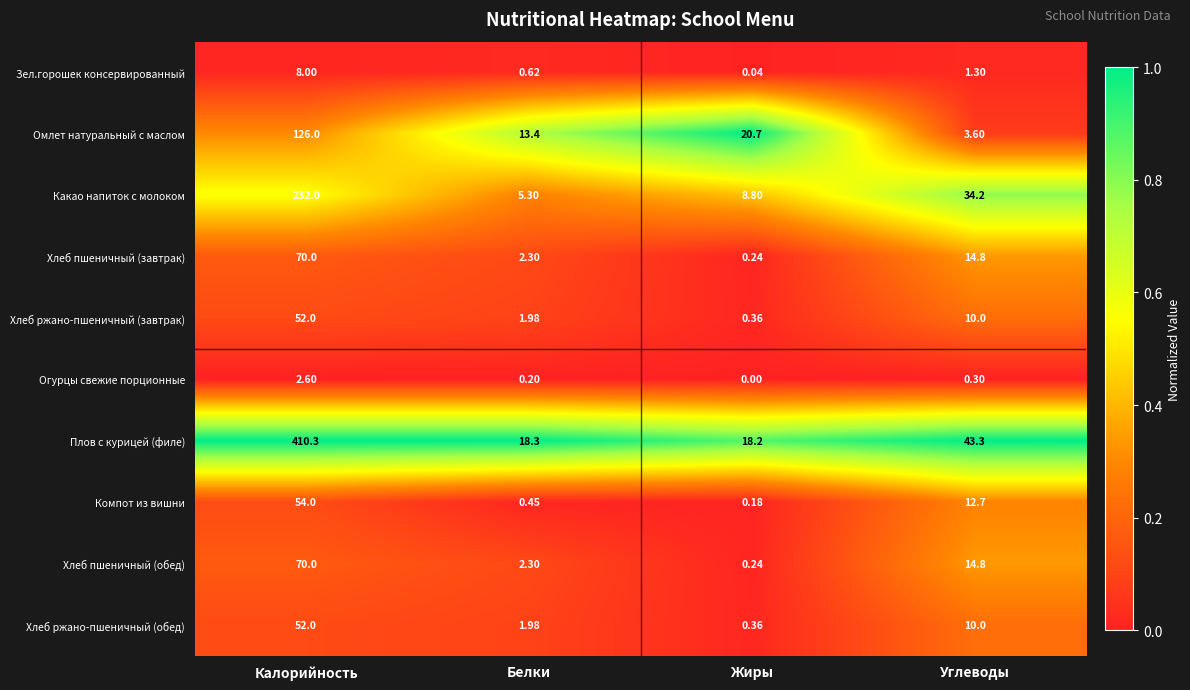

List the labels in order of Какао напиток с молоком value, smallest first.

Белки, Жиры, Углеводы, Калорийность